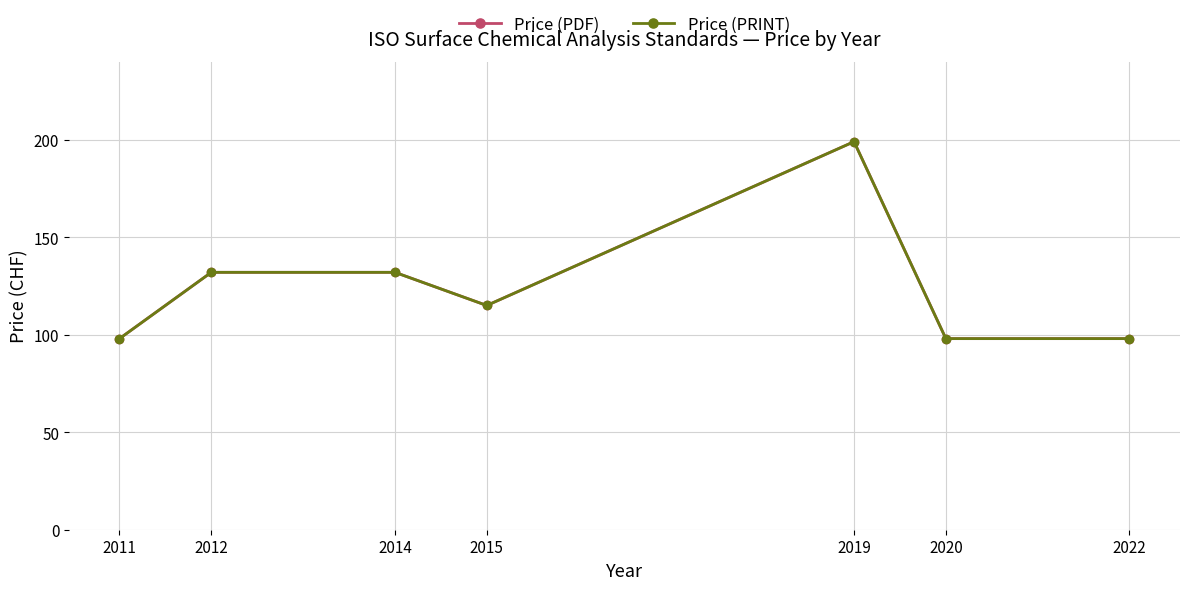

How many lines are shown in the chart?

2